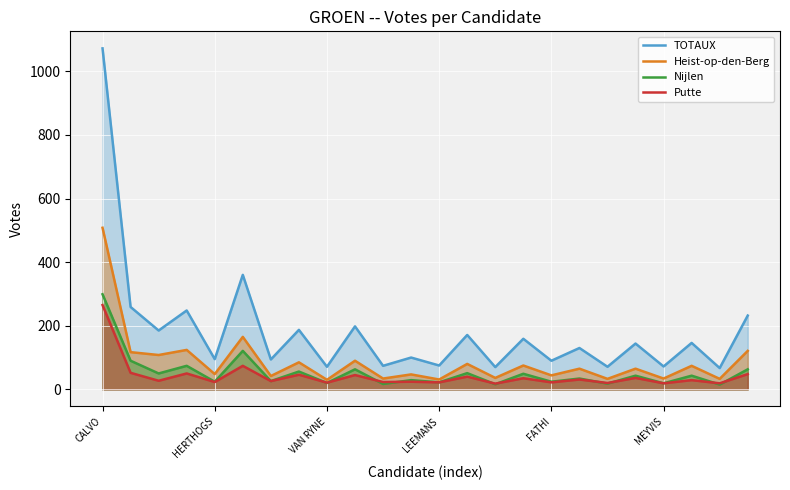

Where does the Putte series first go above 29?

CALVO